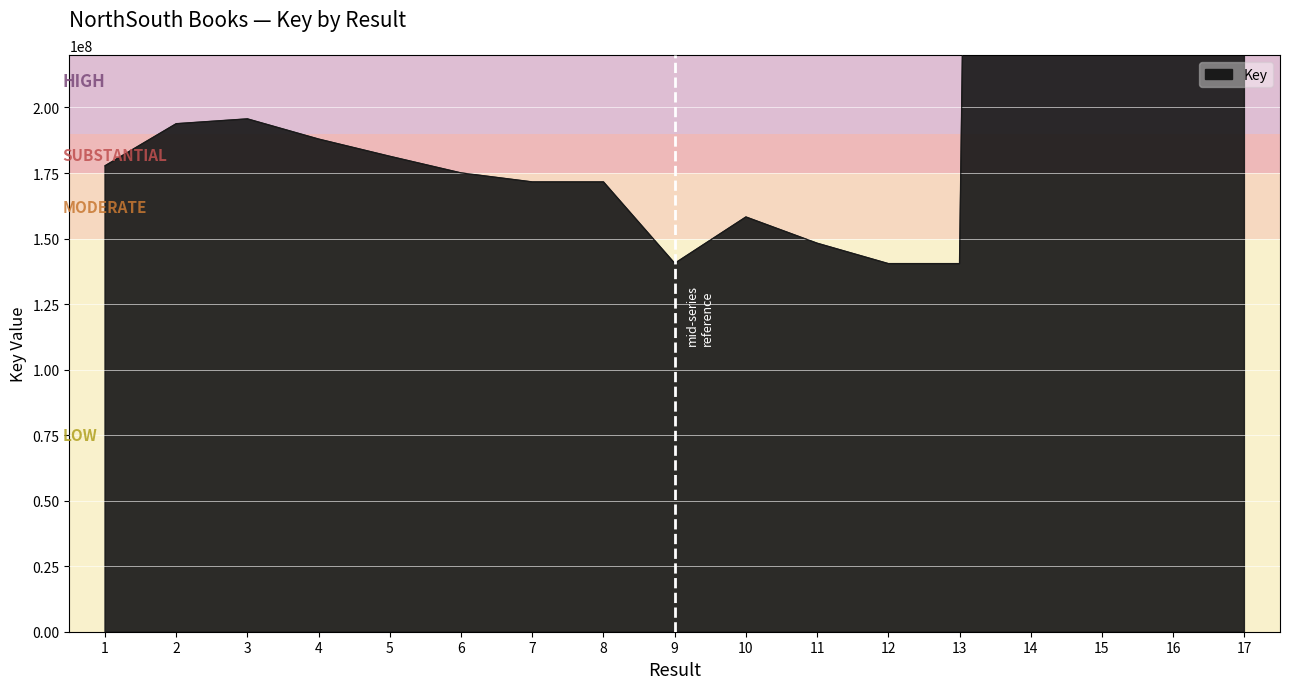

How many distinct data groups are displayed?

1